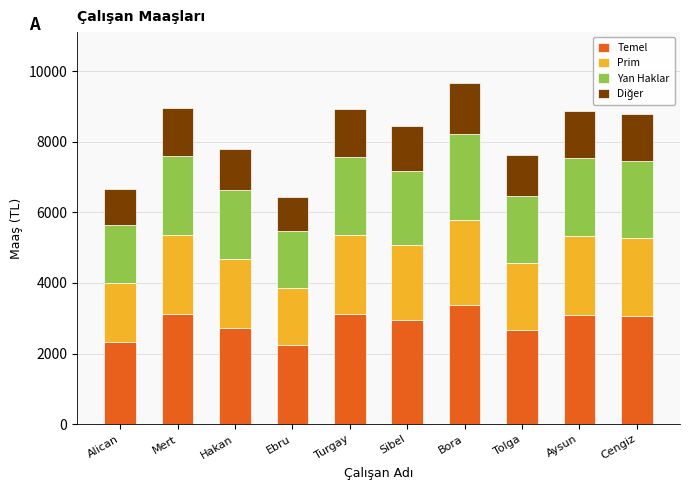

What is the average value of the Temel series?

2872.6